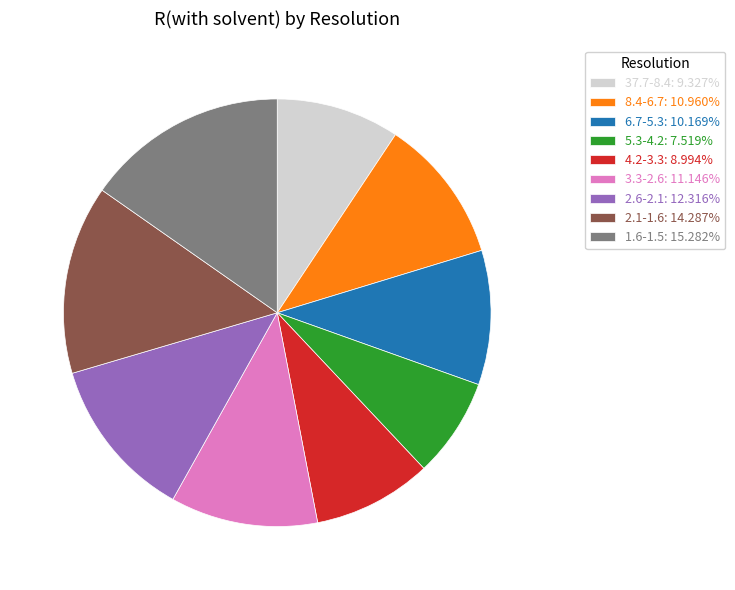

Which category has the biggest portion of the pie?

1.6-1.5